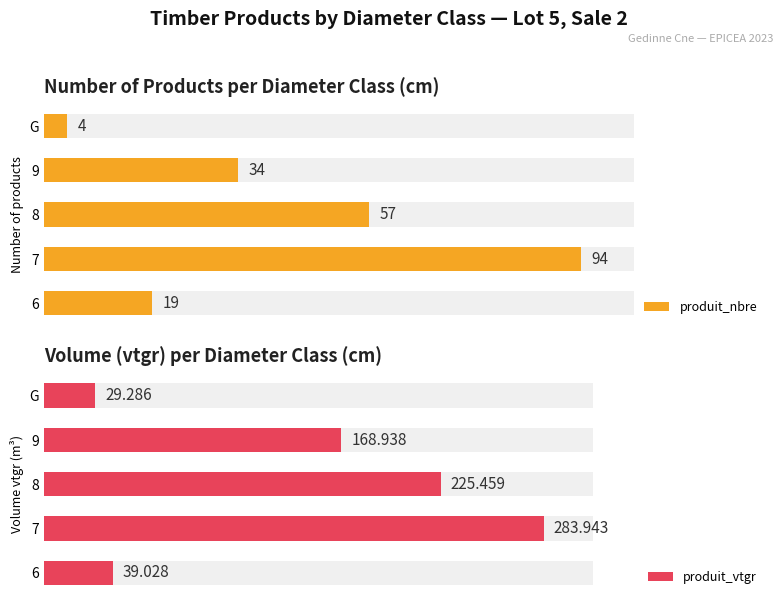

What is the minimum value for produit_nbre?

4.0